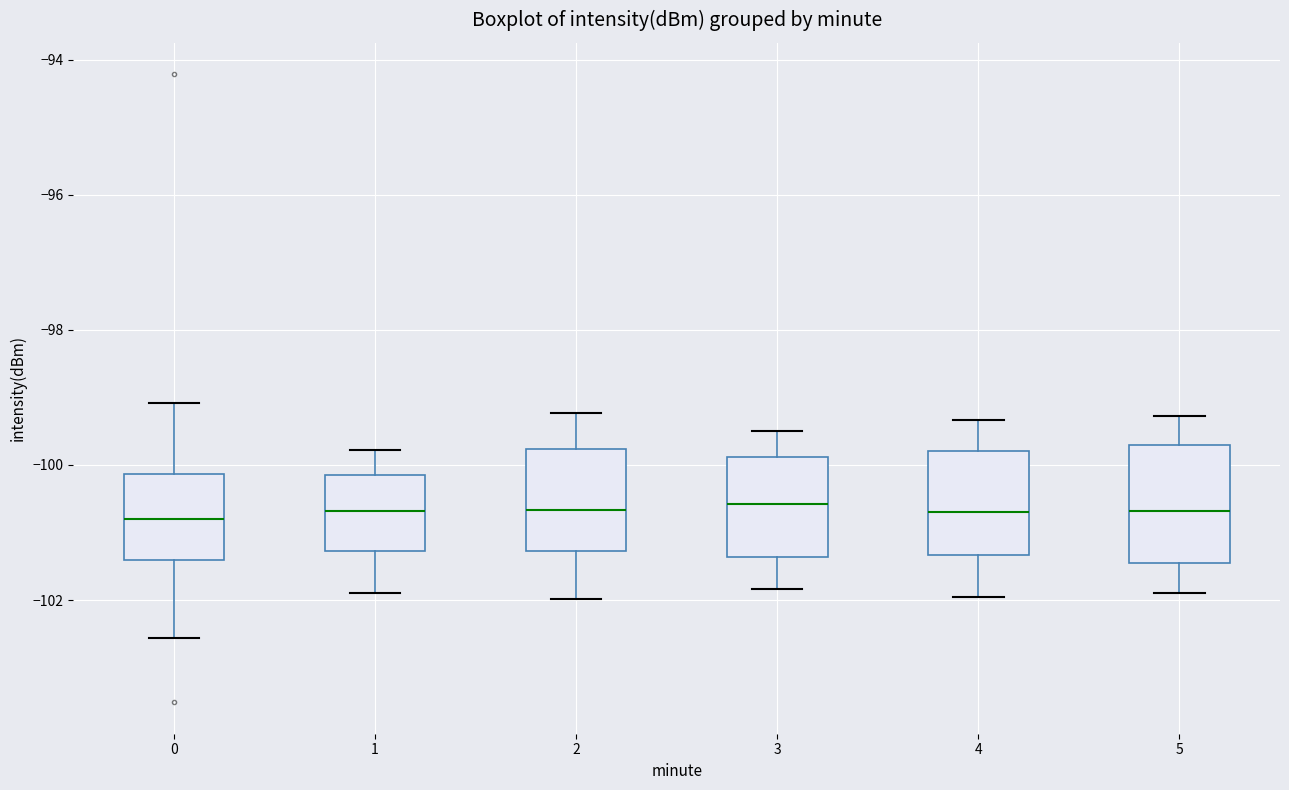

Reading left to right, transcribe this box plot: for each box, give where its median line is, the range the box spans, and where its two whiskers end, as read against the y-axis. The values are not printed on the chart, so give them approximately, as read against the axis.

0: median -100.8, box -101.4 to -100.2, whiskers -102.6 to -99.0
1: median -100.6, box -101.2 to -100.2, whiskers -101.8 to -99.8
2: median -100.6, box -101.2 to -99.8, whiskers -102.0 to -99.2
3: median -100.6, box -101.4 to -99.8, whiskers -101.8 to -99.4
4: median -100.6, box -101.4 to -99.8, whiskers -102.0 to -99.4
5: median -100.6, box -101.4 to -99.8, whiskers -101.8 to -99.2